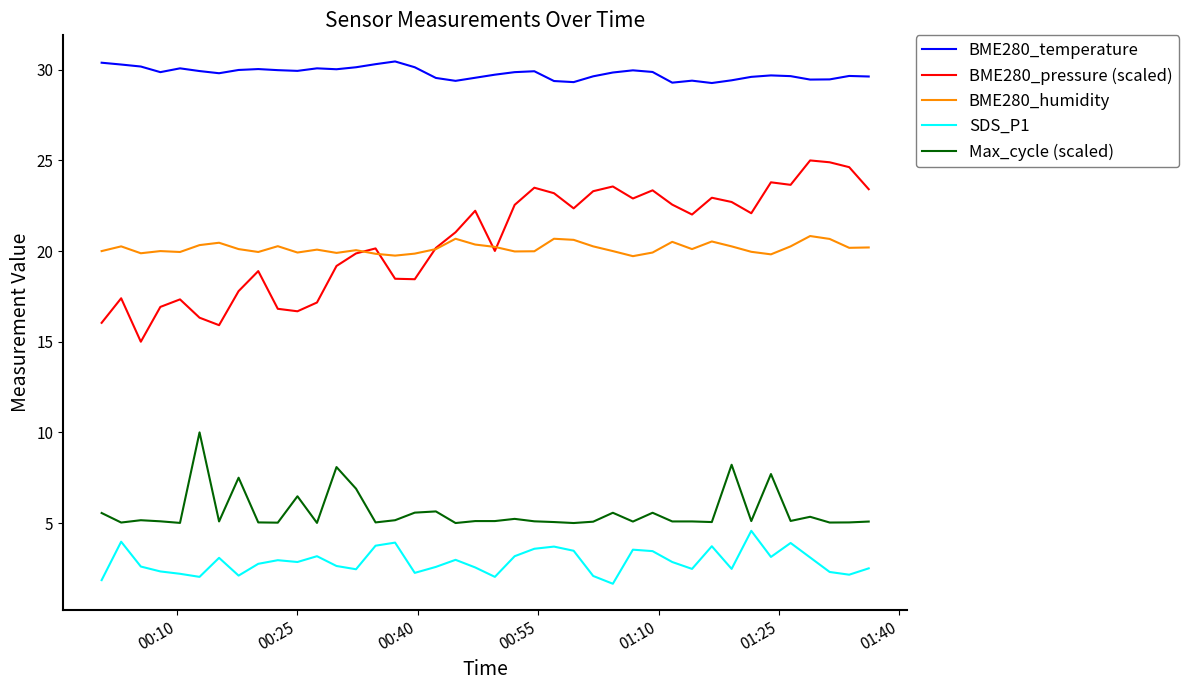

True or false: BME280_temperature and SDS_P1 cross at least once.

False